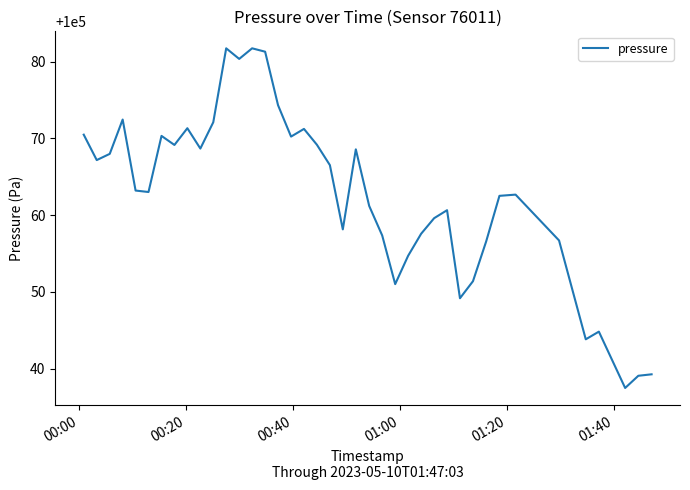

What is the maximum value shown in the chart?

100081.7